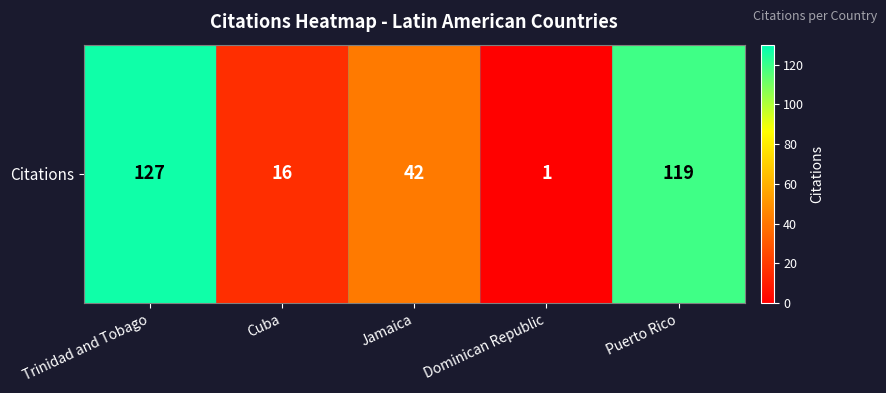

At which category does the chart reach its minimum across all series?

Dominican Republic